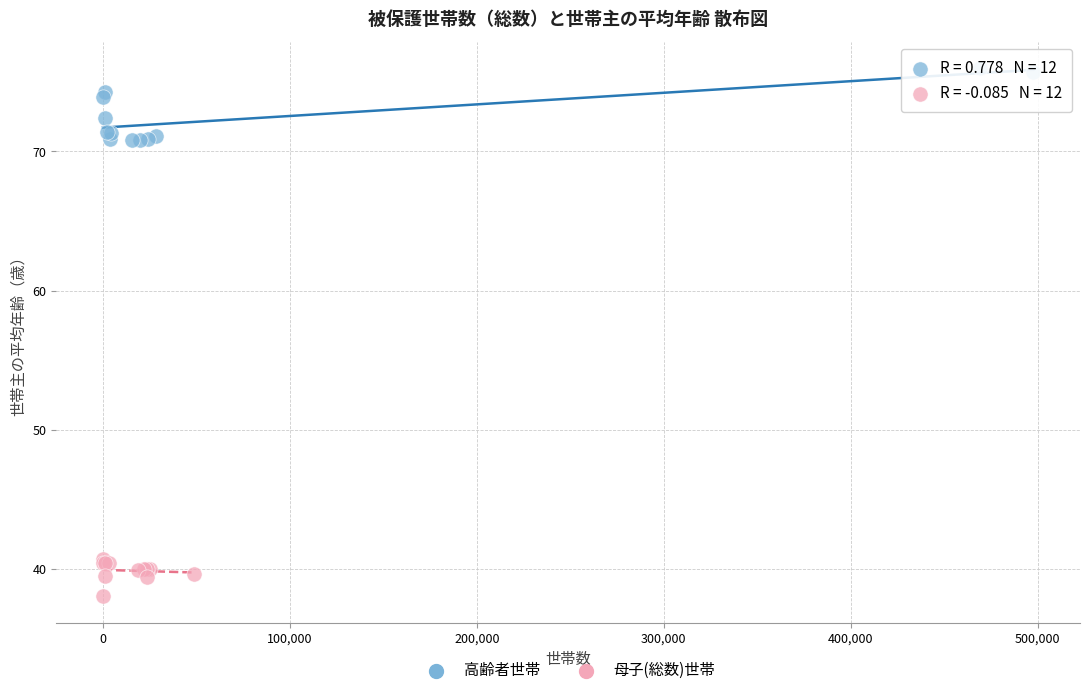

Which series has the largest Y range (max minus min)?

高齢者世帯